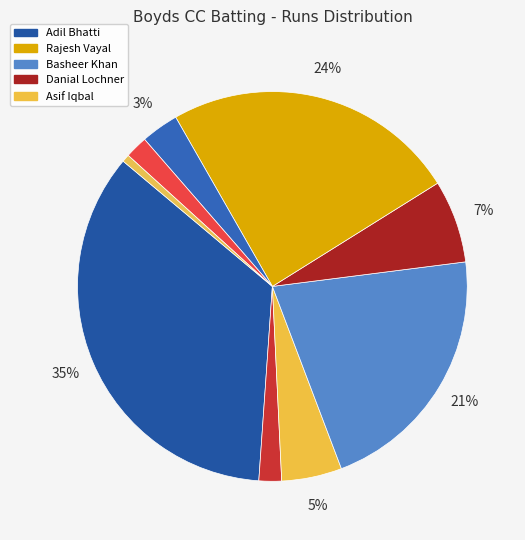

Which slice is the largest?

Adil Bhatti